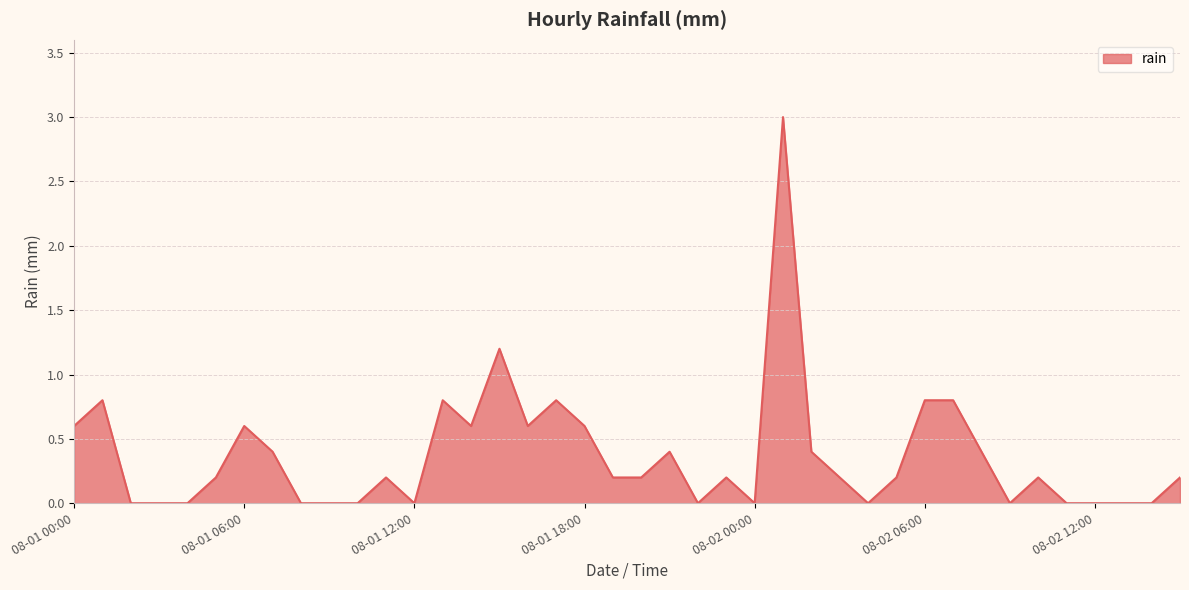

What is the greatest value displayed?

3.0